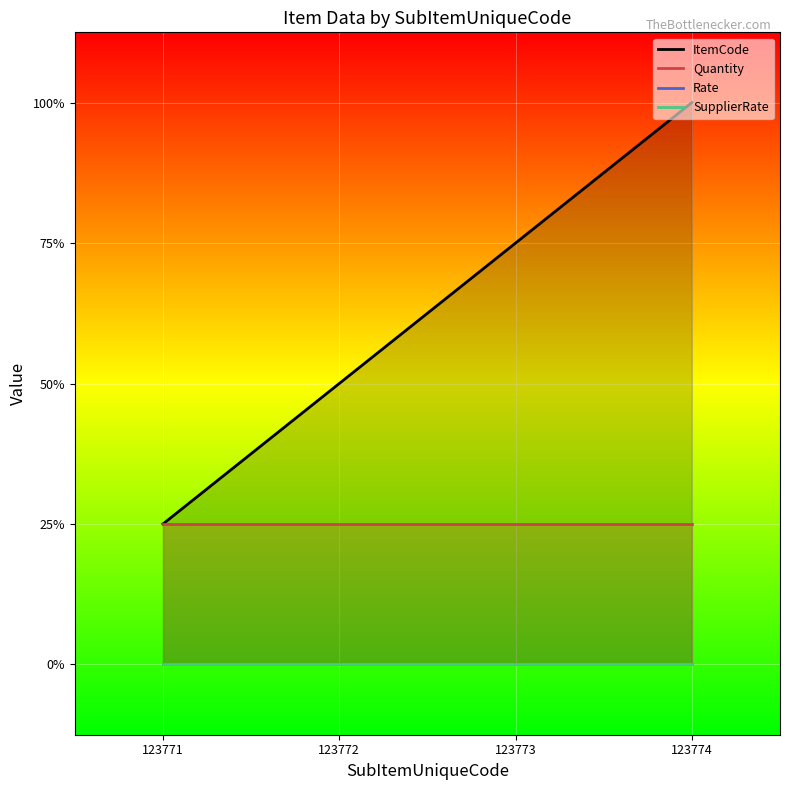

Rank the categories by SupplierRate value from lowest to highest.

123771, 123772, 123773, 123774